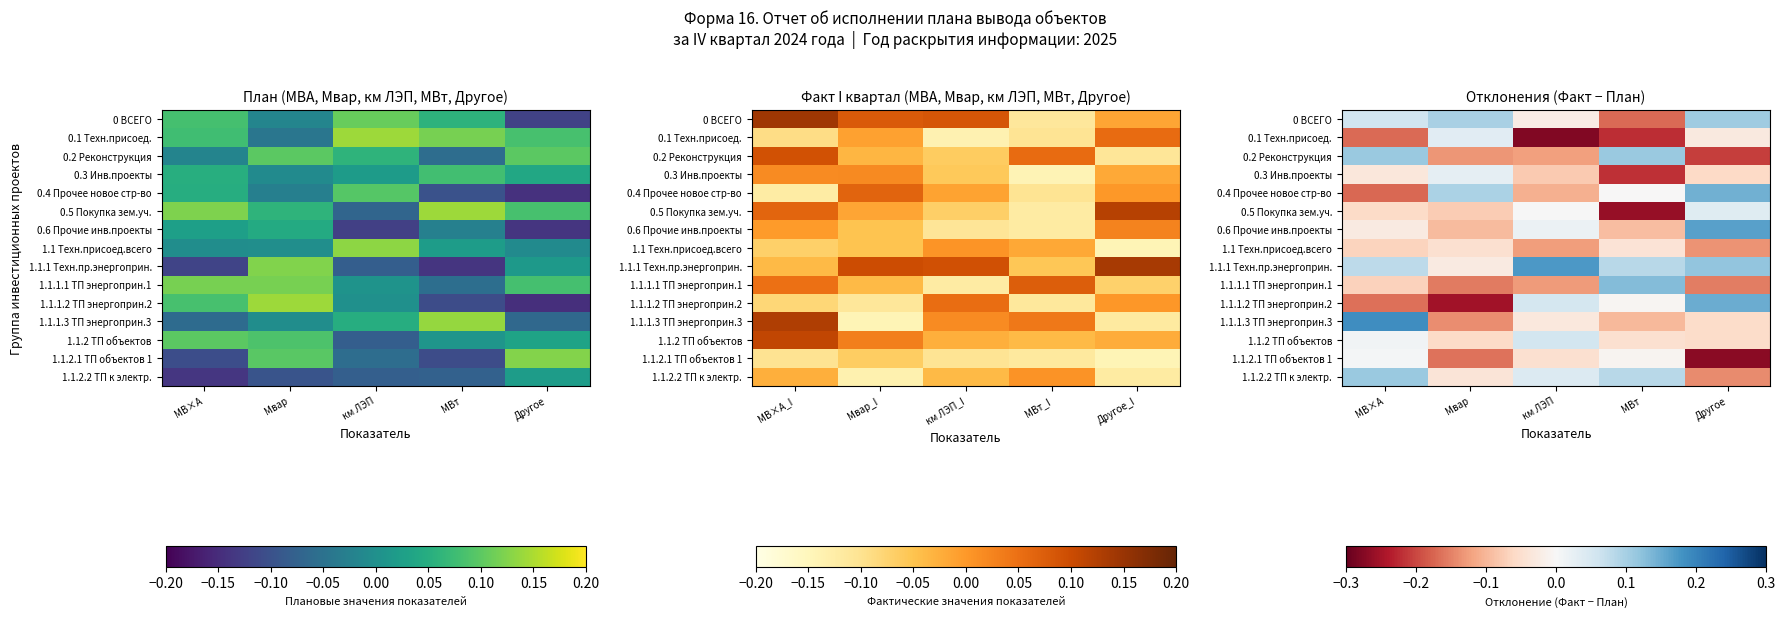

True or false: 1.1.1 Техн.пр.энергоприн. has a value of 0.1 at МВ×А.

True